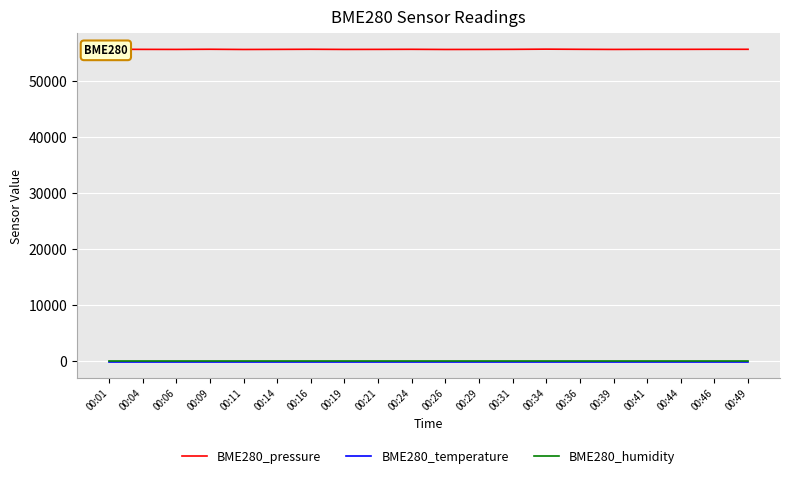

True or false: BME280_humidity and BME280_pressure cross at least once.

False